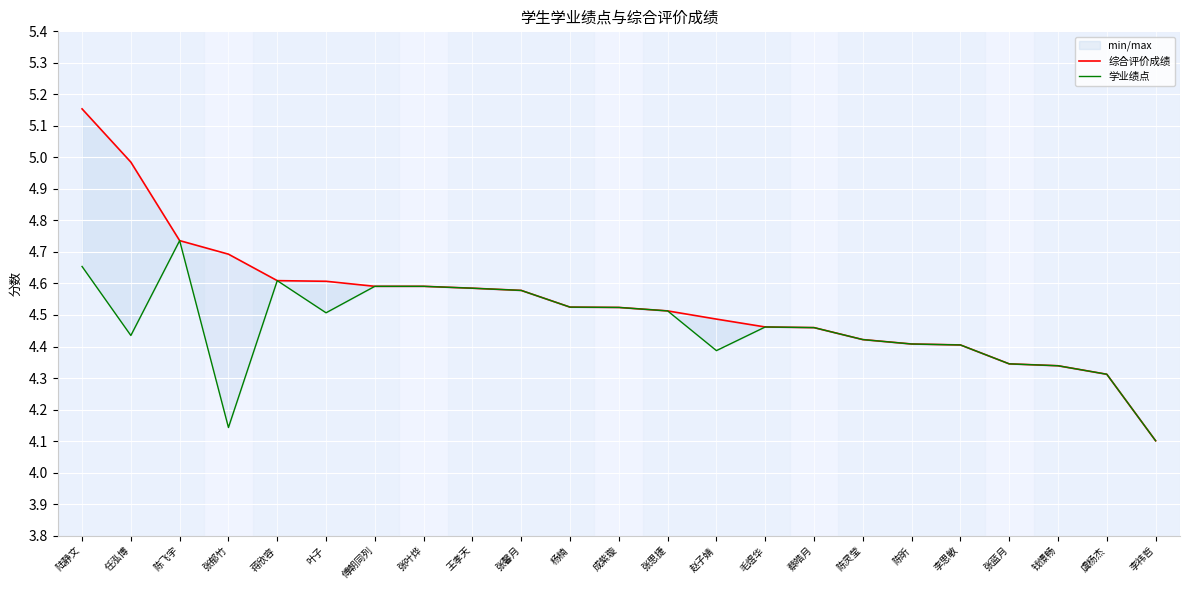

The 综合评价成绩 series shows 4.7 at 陈飞宇. True or false?

True